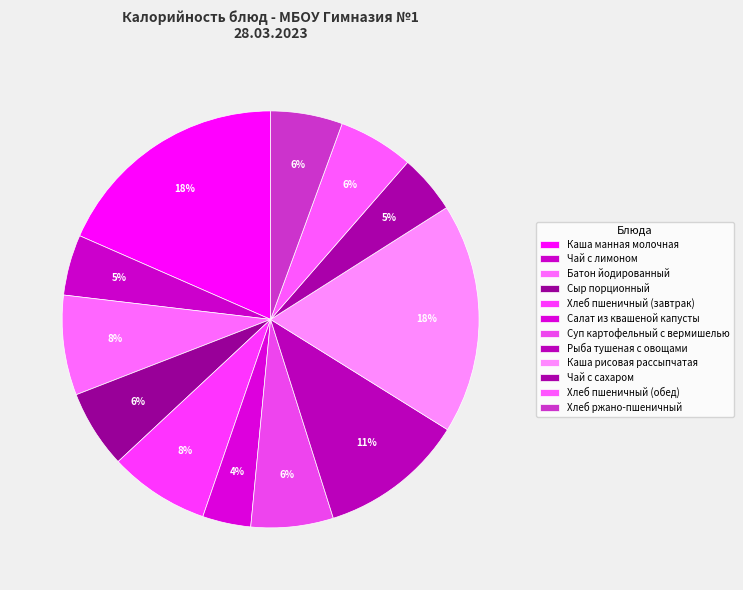

Rank the categories by value from highest to lowest.

Каша манная молочная, Каша рисовая рассыпчатая, Рыба тушеная с овощами, Хлеб пшеничный (завтрак), Батон йодированный, Суп картофельный с вермишелью, Сыр порционный, Хлеб пшеничный (обед), Хлеб ржано-пшеничный, Чай с лимоном, Чай с сахаром, Салат из квашеной капусты